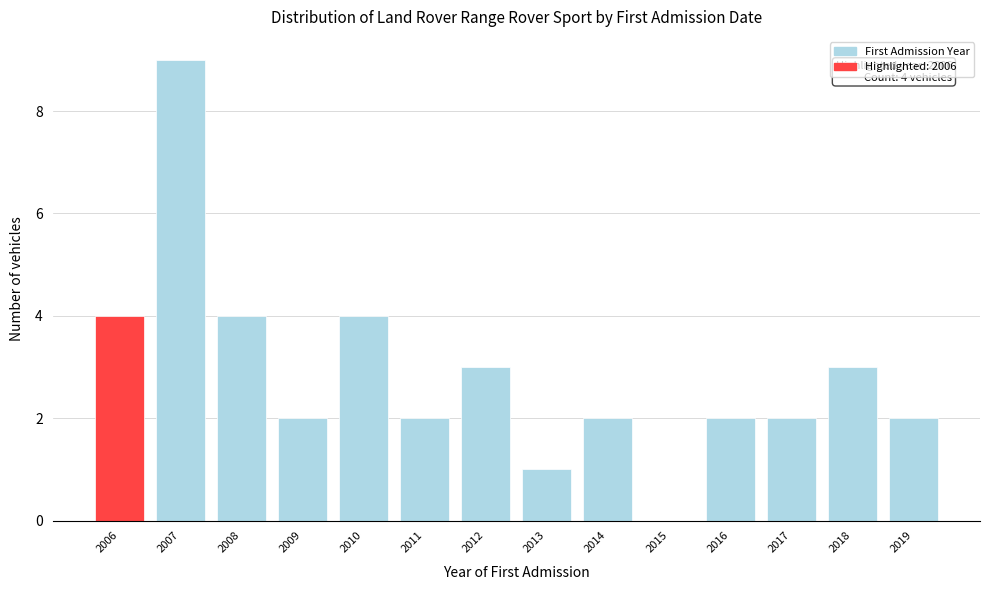

Reading left to right, what are all the values shown in this chart?

2006=4	2007=9	2008=4	2009=2	2010=4	2011=2	2012=3	2013=1	2014=2	2015=0	2016=2	2017=2	2018=3	2019=2